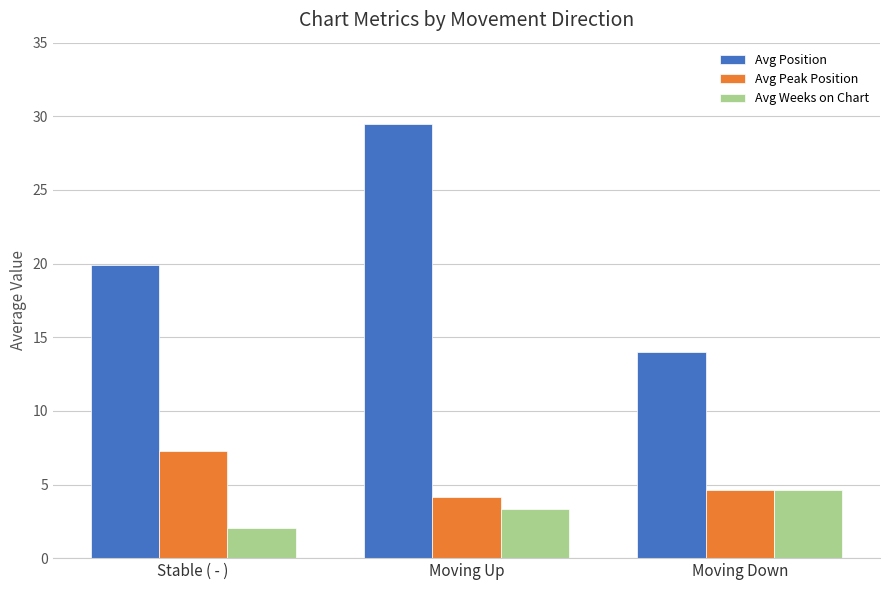

Is the value of Avg Peak Position at Moving Up greater than the value of Avg Position at Stable ( - )?

No